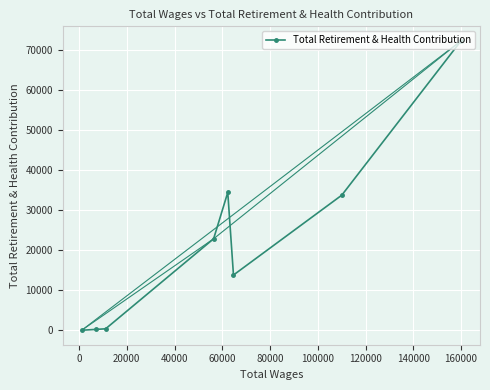

What is the difference between the maximum and second lowest values?

72114